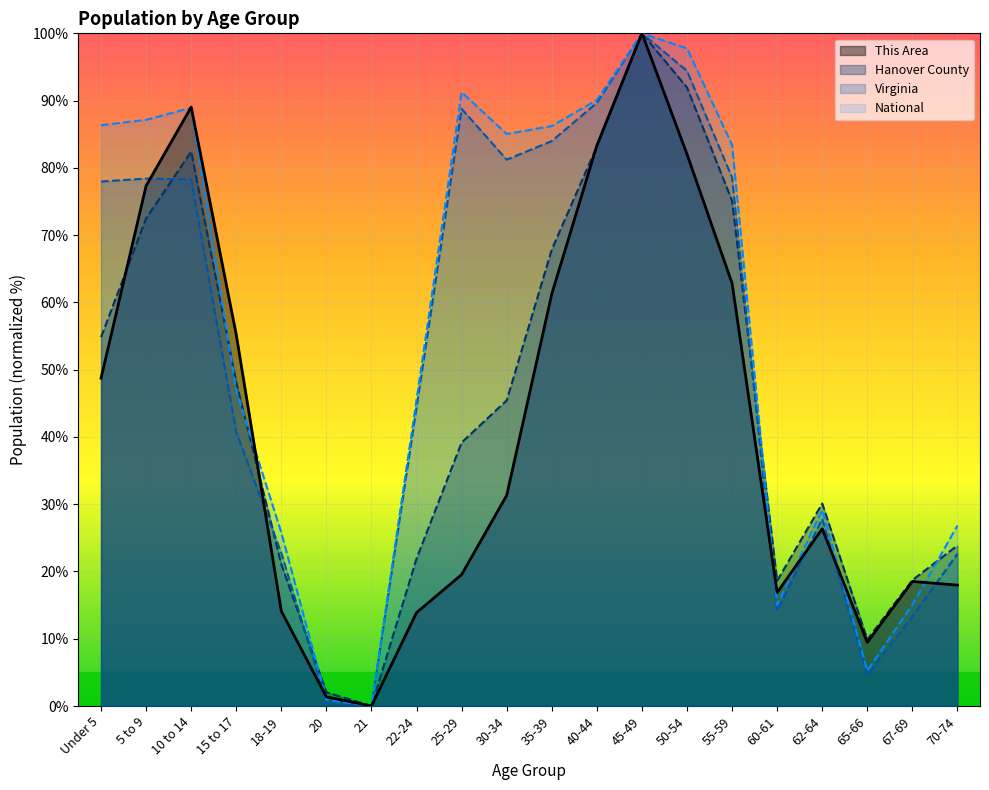

Where do This Area and National first cross each other?

5 to 9 and 10 to 14